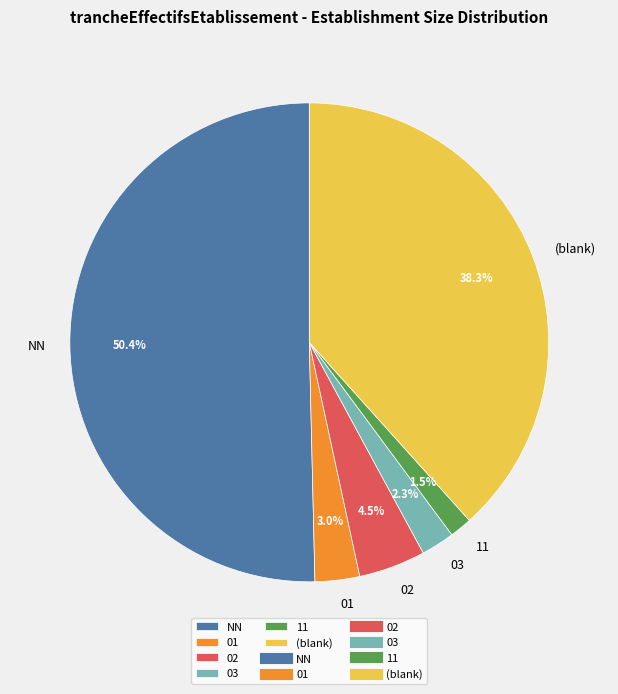

To the nearest percent, what percentage of the pie is 03?

2%